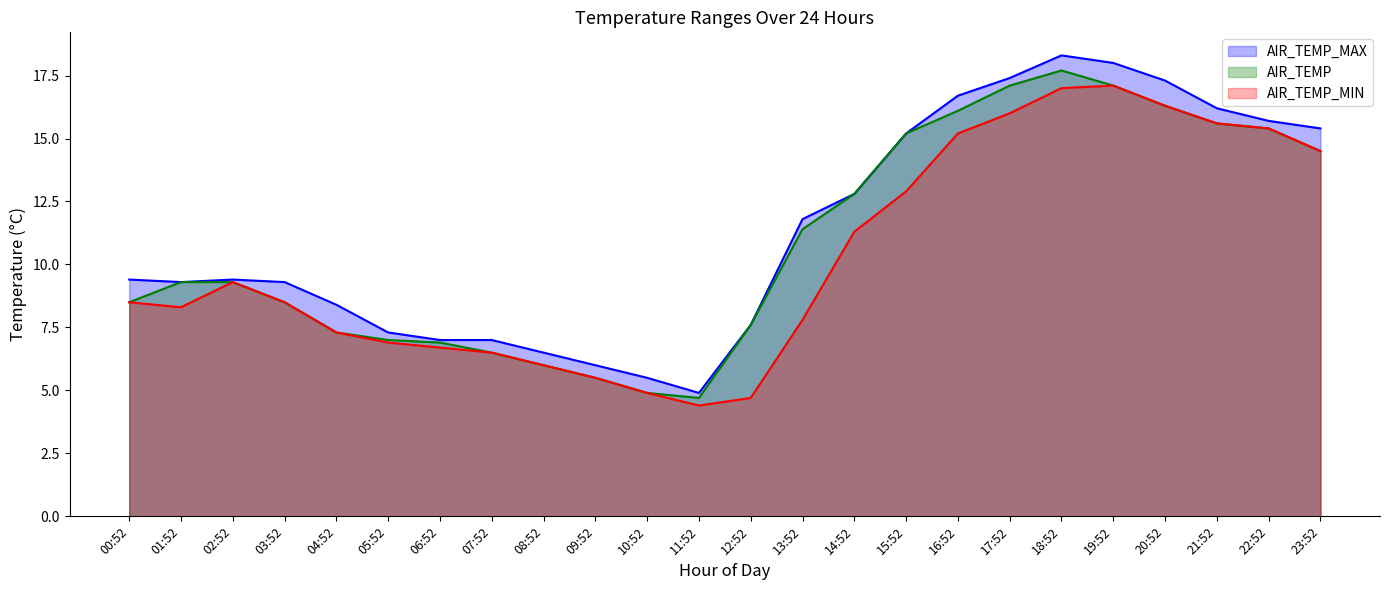

Is it true that AIR_TEMP_MIN equals 16.3 at 20:52?

True